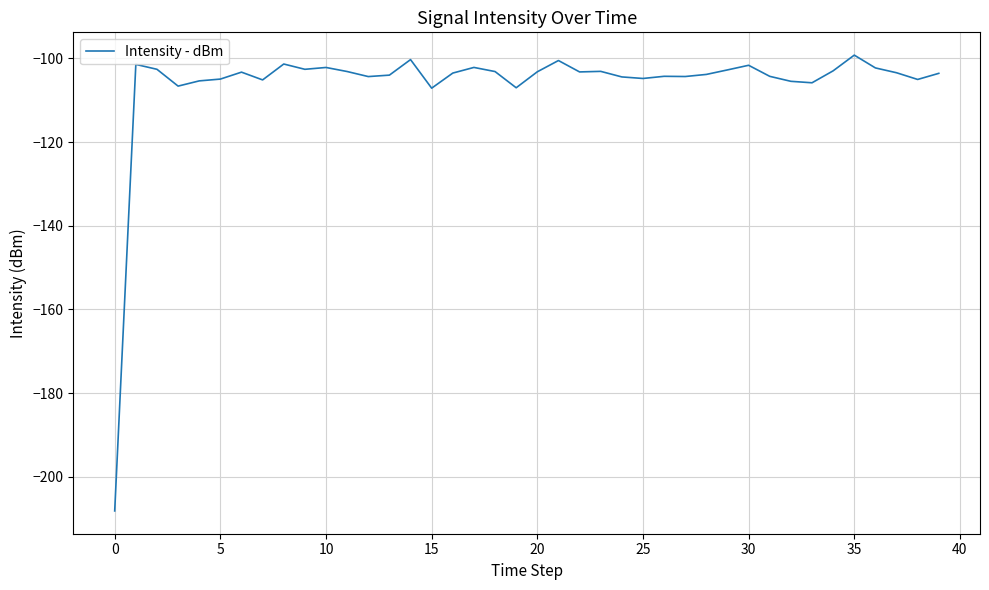

Count the number of categories in the chart.

40